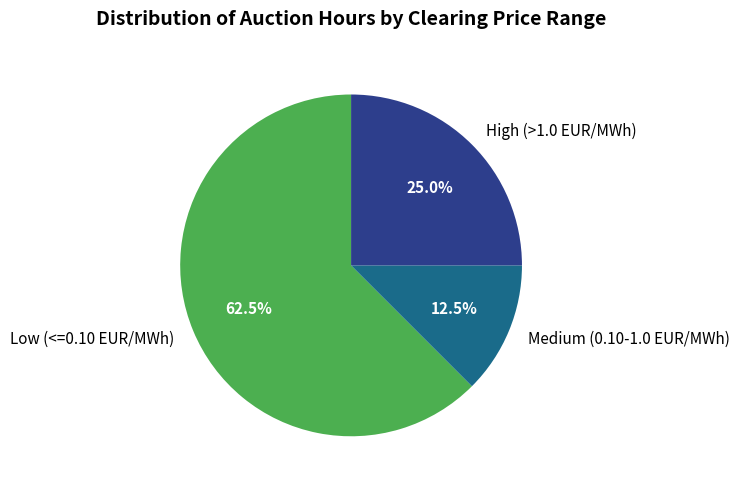

Which slice is the smallest?

Medium (0.10-1.0 EUR/MWh)